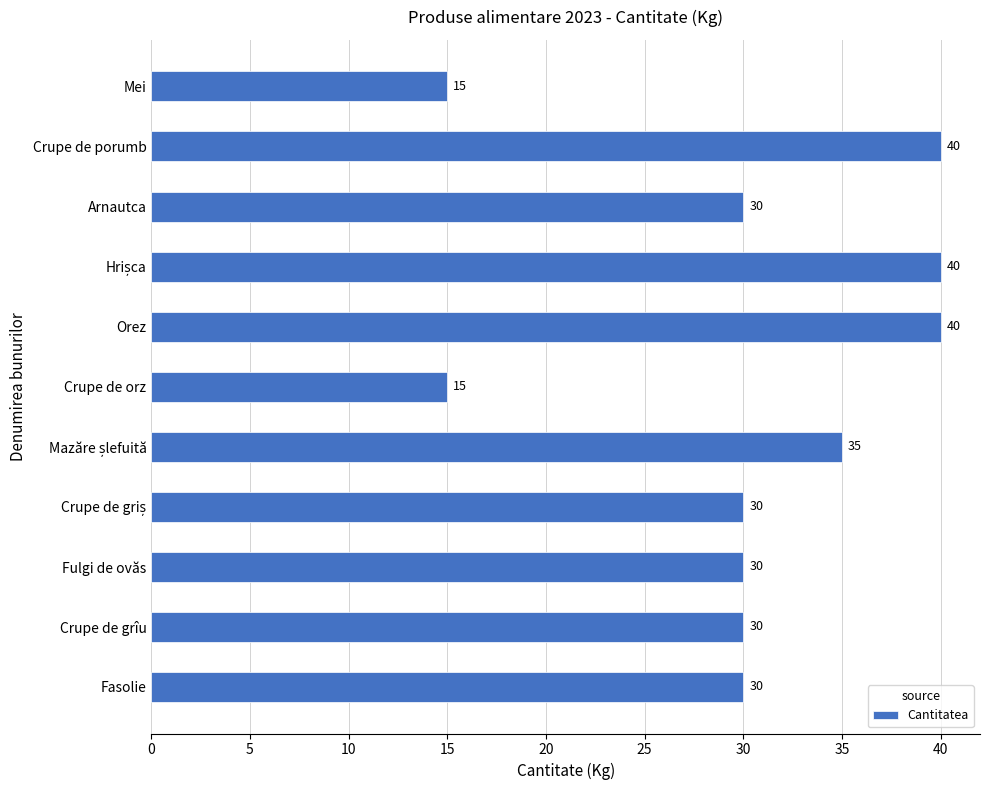

The value at Orez is 13. True or false?

False